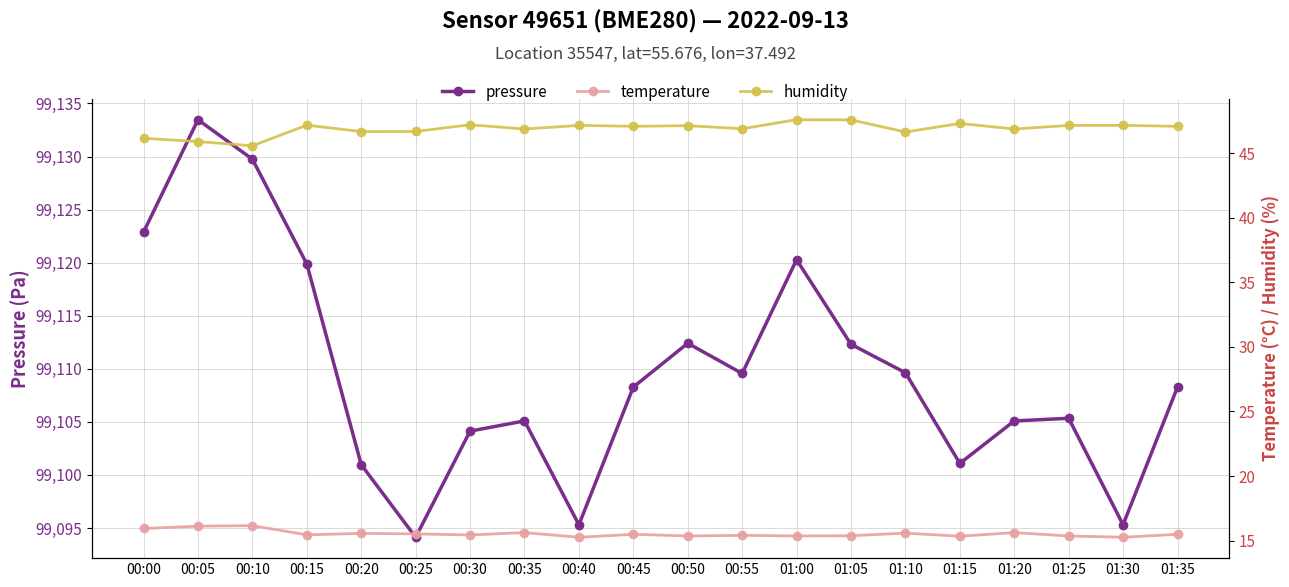

In humidity, how many points are lower than both neighbors (excluding endpoints)?

7